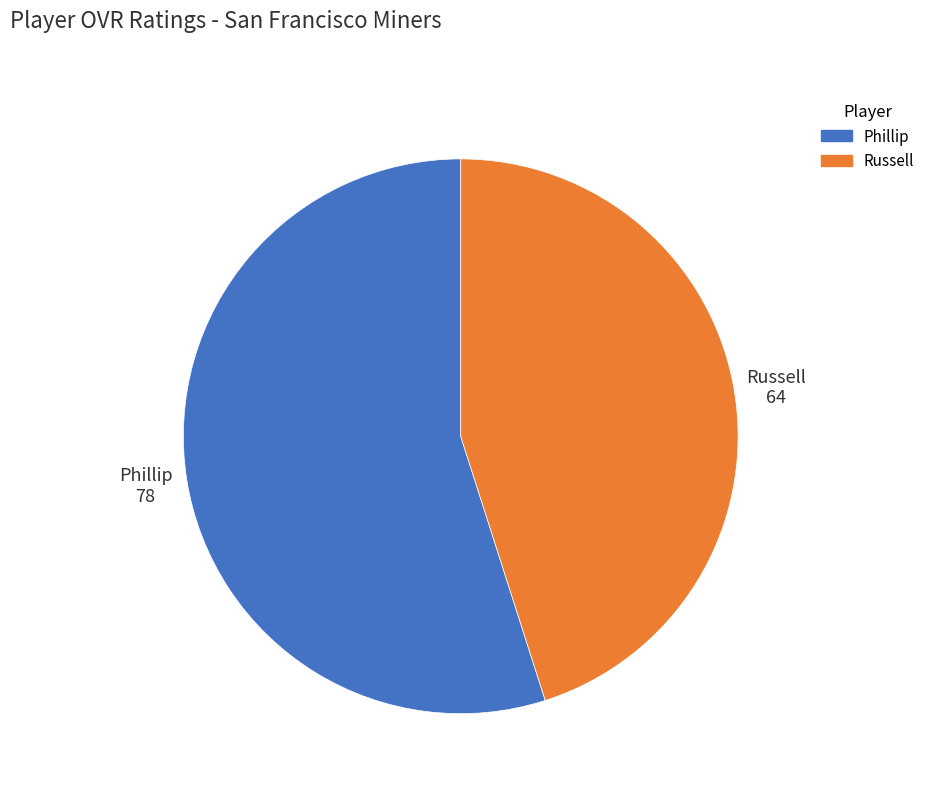

Do Phillip and Russell together represent more than half of the pie?

Yes